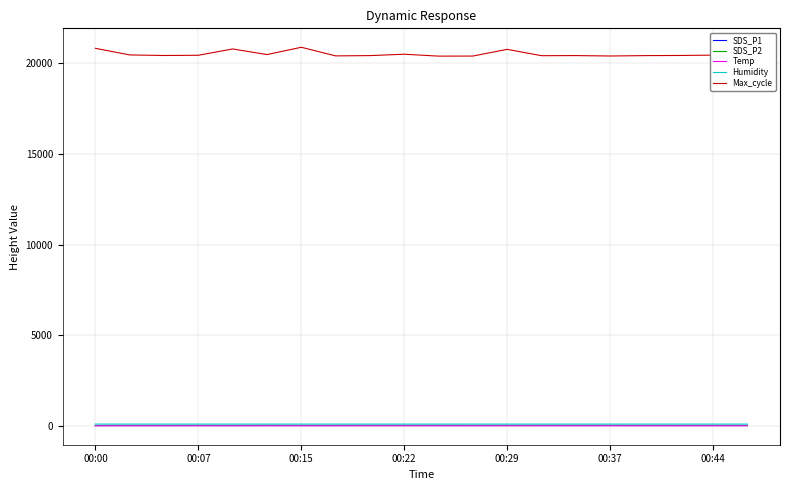

Which series has the largest total across all categories?

Max_cycle